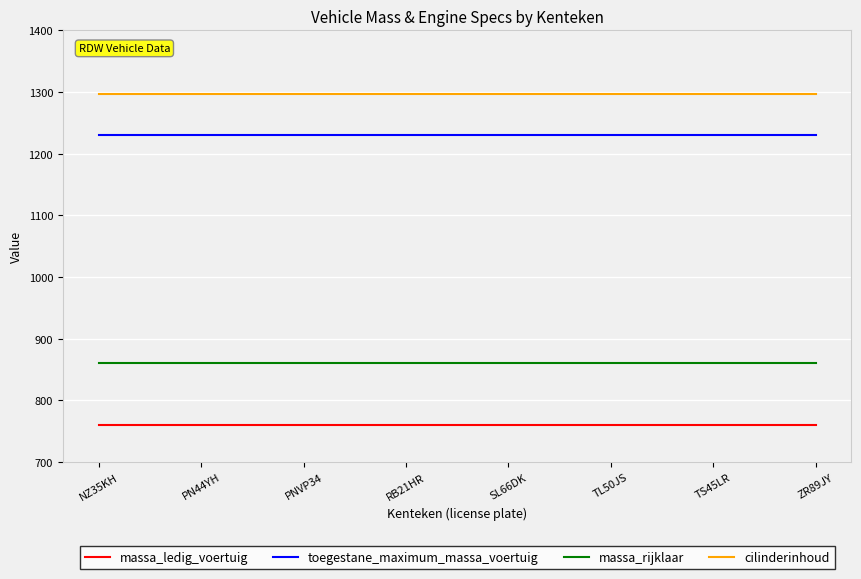

True or false: cilinderinhoud and massa_rijklaar intersect in this chart.

False